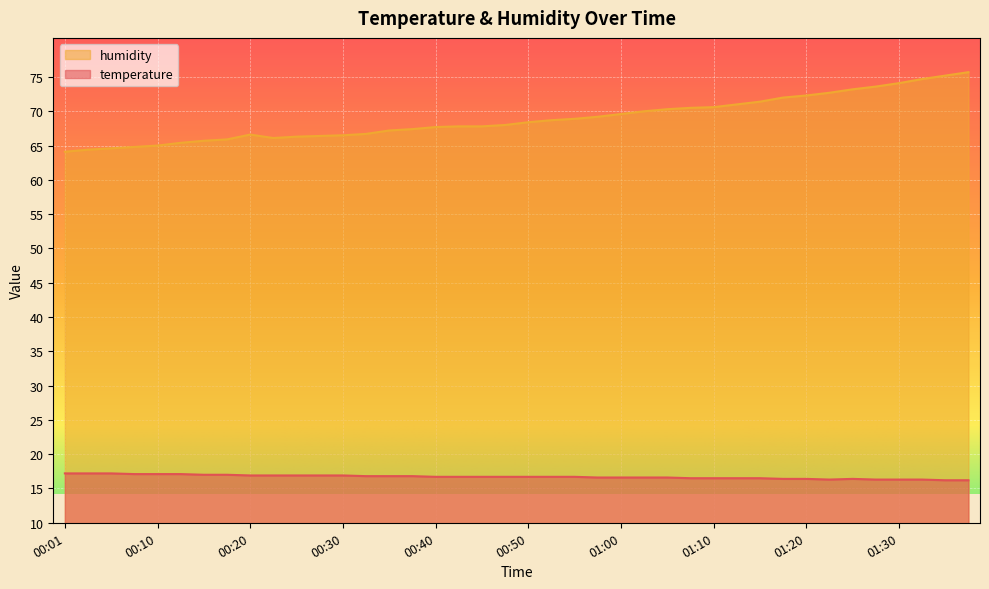

How many lines are shown in the chart?

2